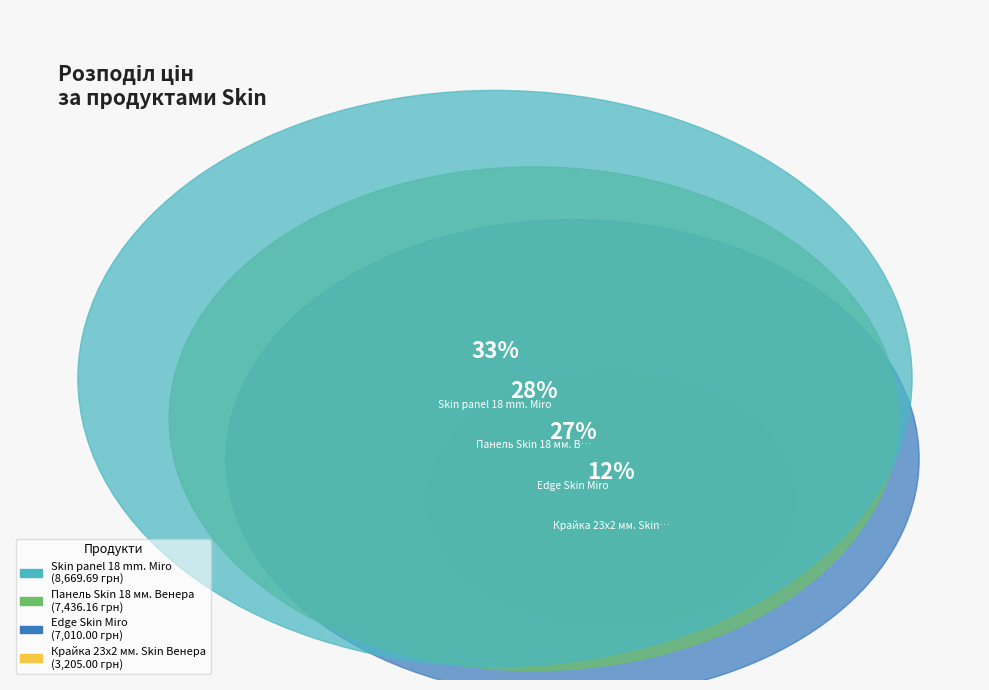

Approximately how many times larger is the value at Панель Skin 18 мм. Венера compared to Крайка 23x2 мм. Skin Венера?

2.3